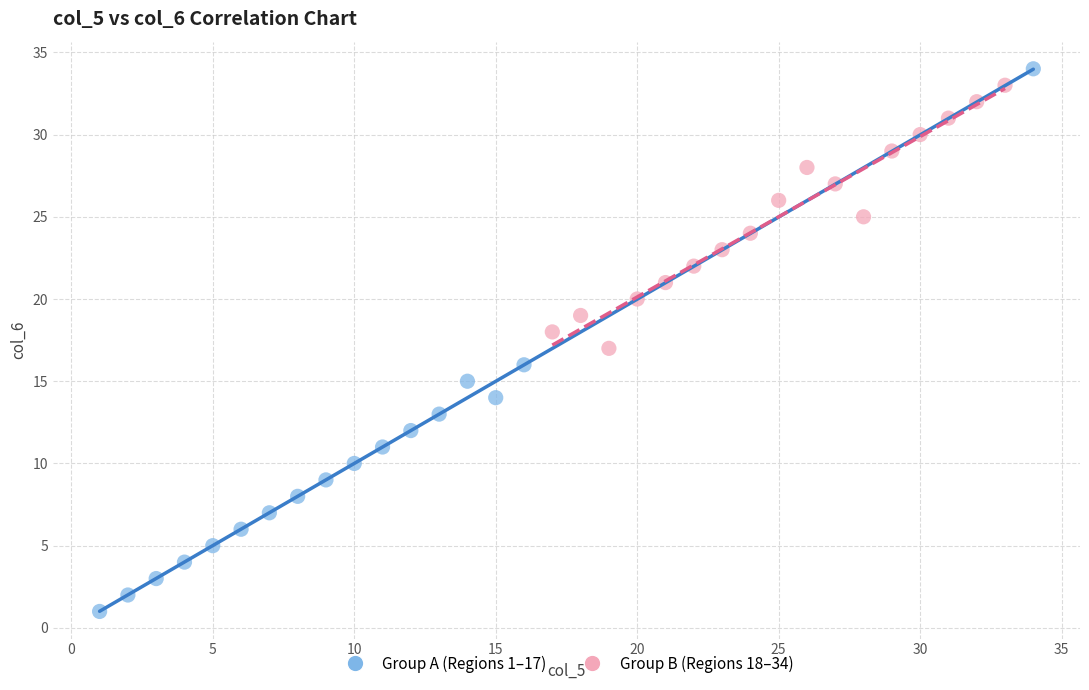

Which series has the widest spread of Y values?

Group A (Regions 1–17)